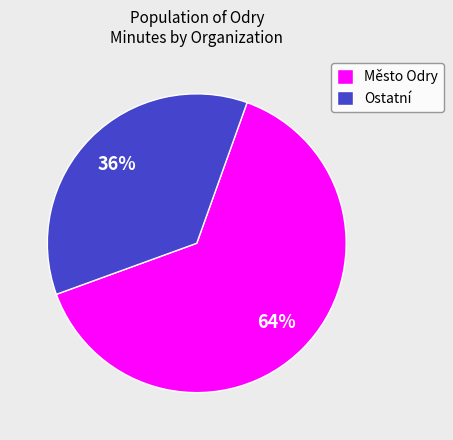

Is there a majority slice in this chart?

Yes